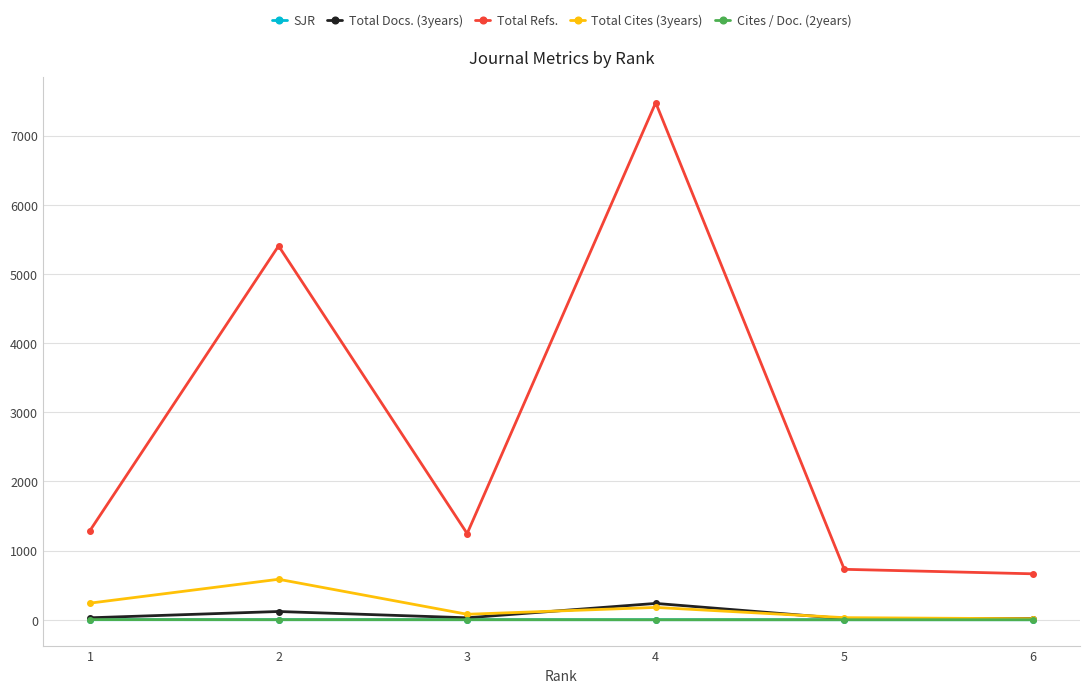

Does the chart have visible grid lines?

Yes